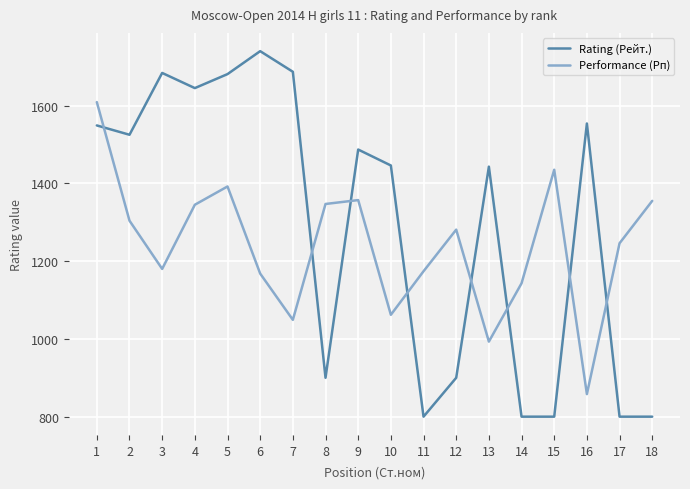

What is the difference between the maximum and minimum values in the Performance (Рп) series?

751